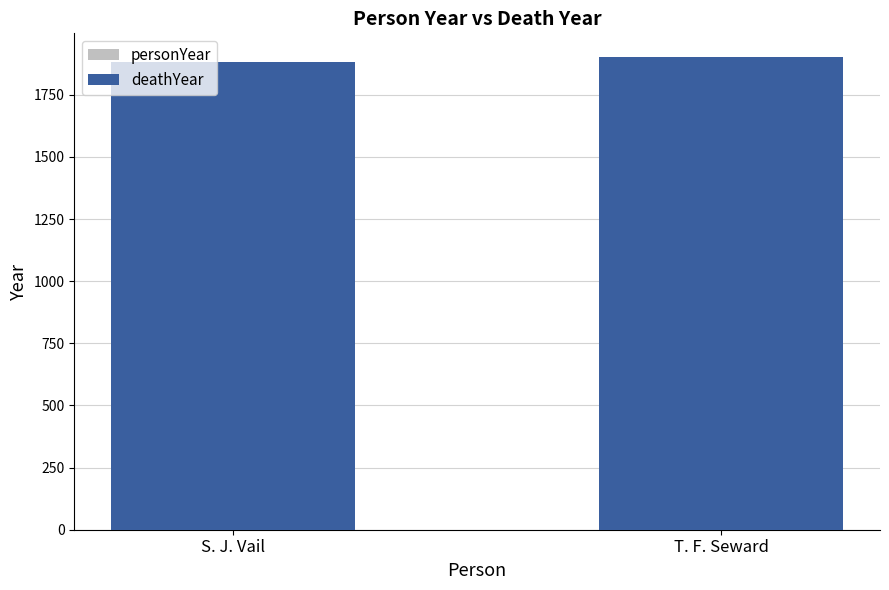

The deathYear series shows 1053 at T. F. Seward. True or false?

False